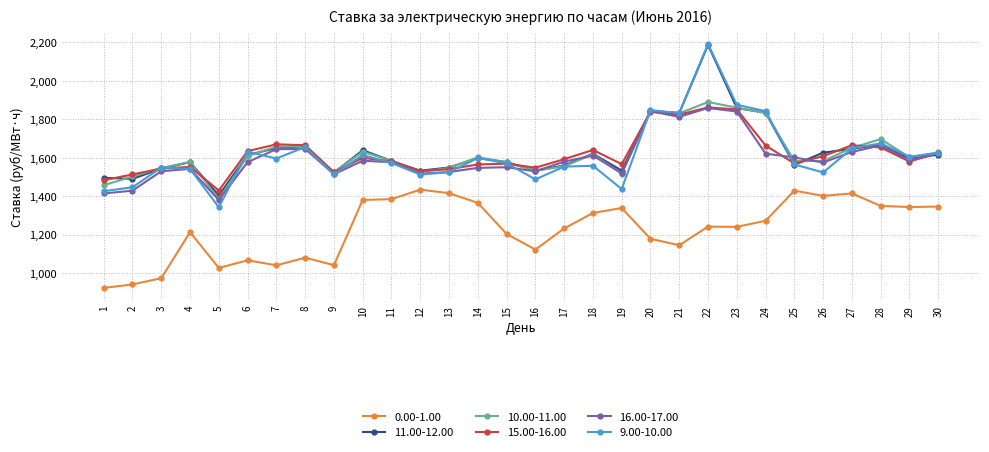

True or false: 0.00-1.00 has more than 2 interior local peaks.

True